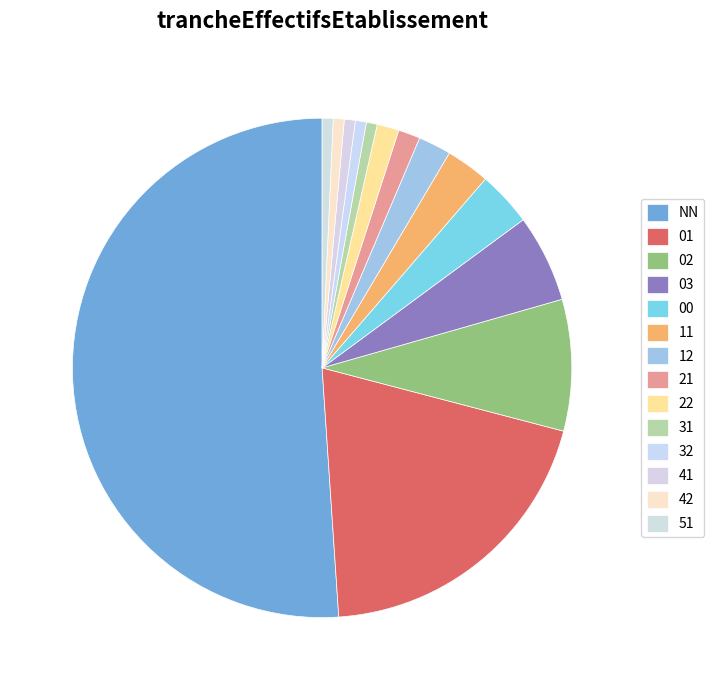

To the nearest percent, what is the difference between the largest and smallest slice percentages?

51%